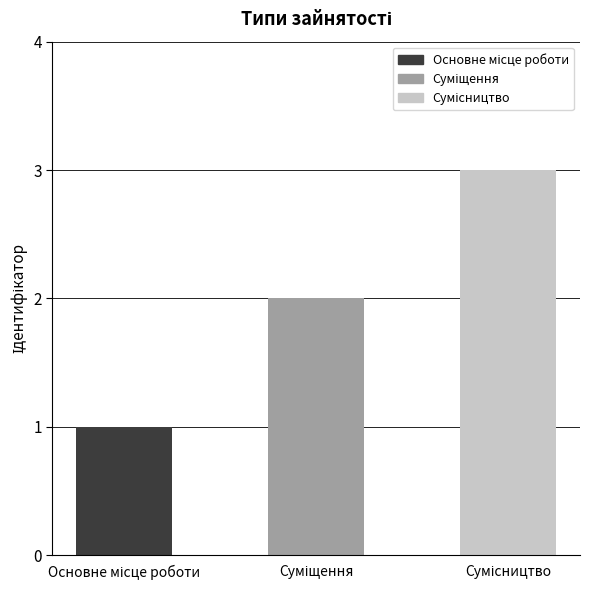

What is the sum of all values?

6